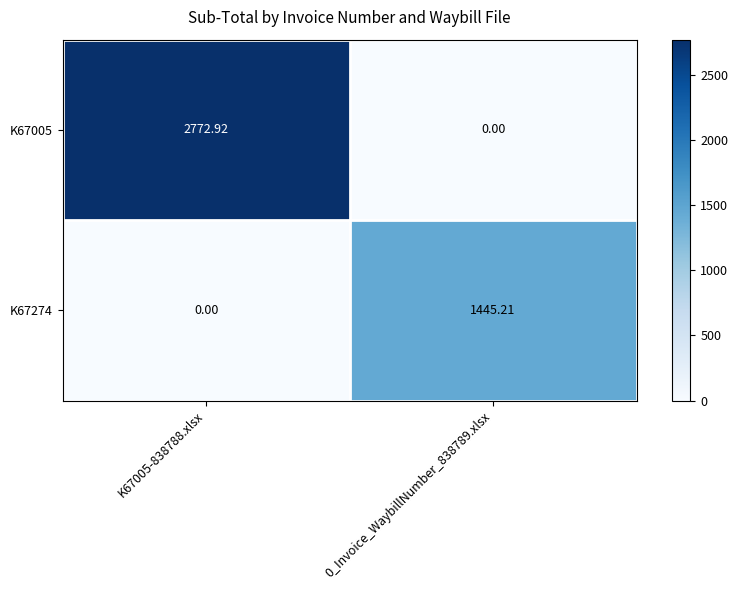

Is the value of K67274 at 0_Invoice_WaybillNumber_838789.xlsx greater than the value of K67005 at K67005-838788.xlsx?

No